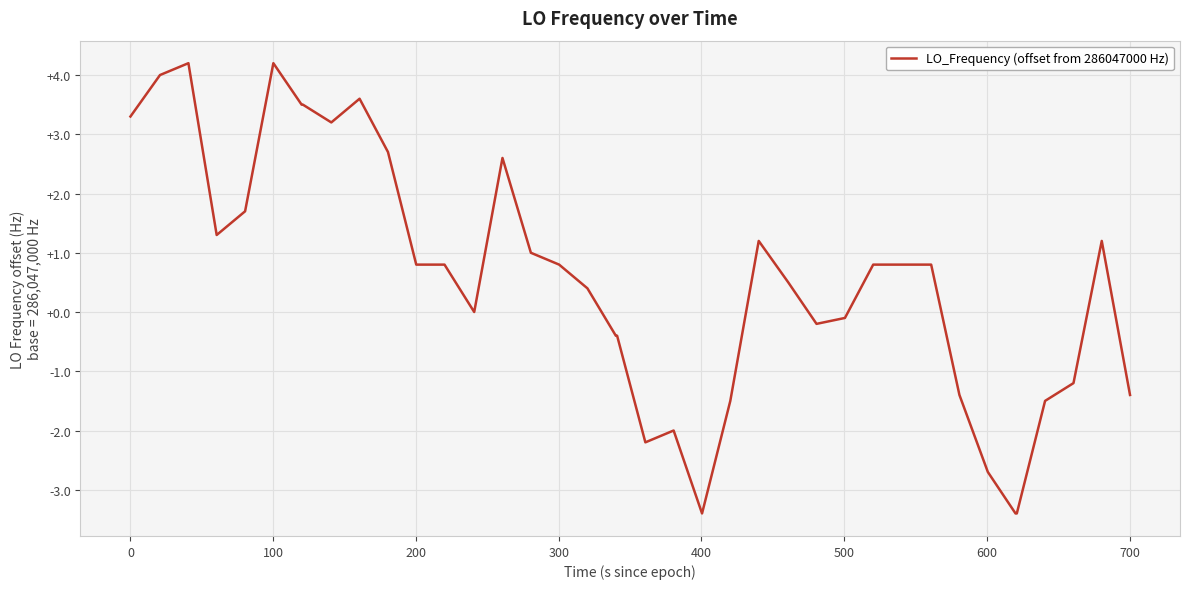

What is the difference between the maximum and minimum values?

7.6